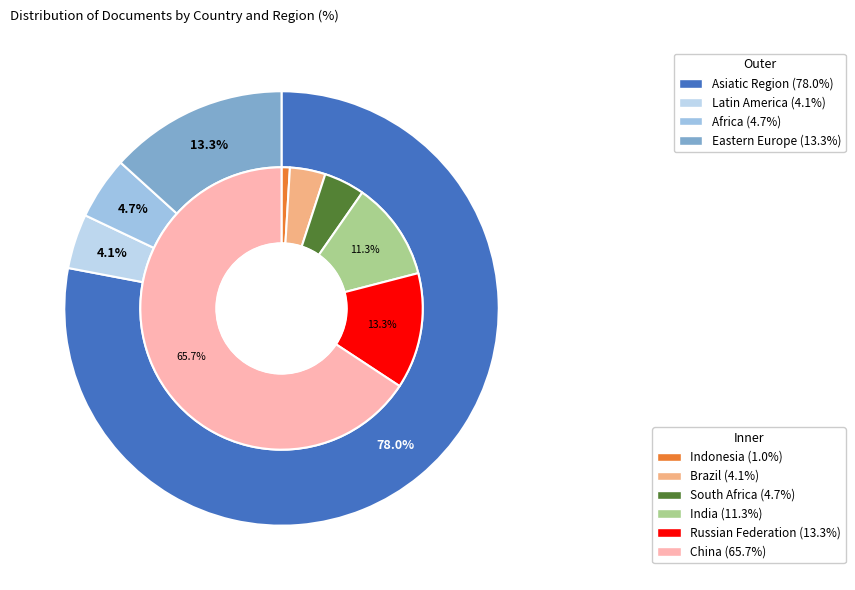

Combined, do India and South Africa account for over 50%?

No